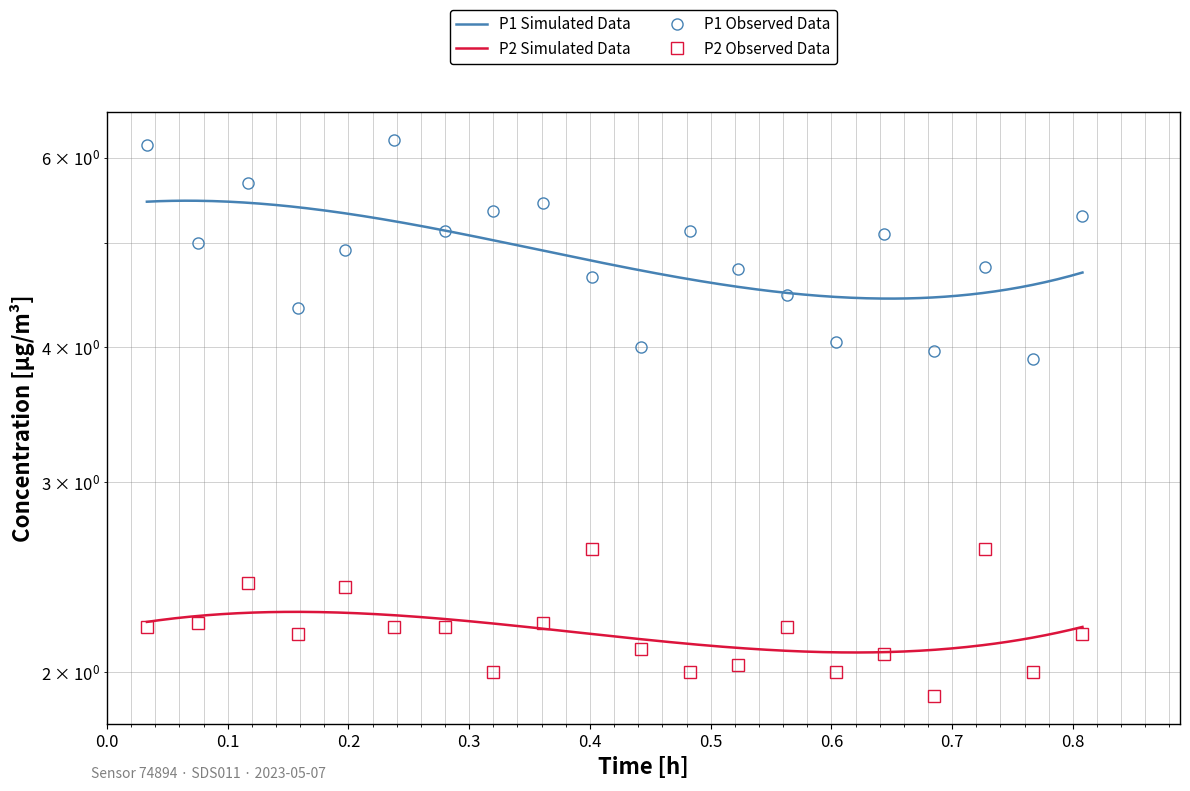

Reading left to right, what are all the values shown in this chart?

P1: 6.2	5.0	5.7	4.3	4.9	6.2	5.1	5.3	5.5	4.7	4.0	5.1	4.7	4.5	4.0	5.1	4.0	4.8	3.9	5.3
P2: 2.2	2.2	2.4	2.2	2.4	2.2	2.2	2.0	2.2	2.6	2.1	2.0	2.0	2.2	2.0	2.1	1.9	2.6	2.0	2.2